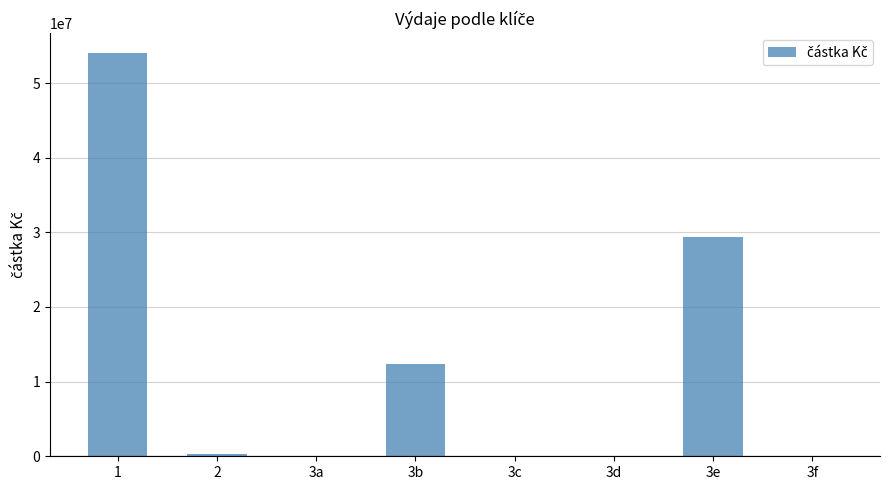

What is the sum of all values?

95981911.7